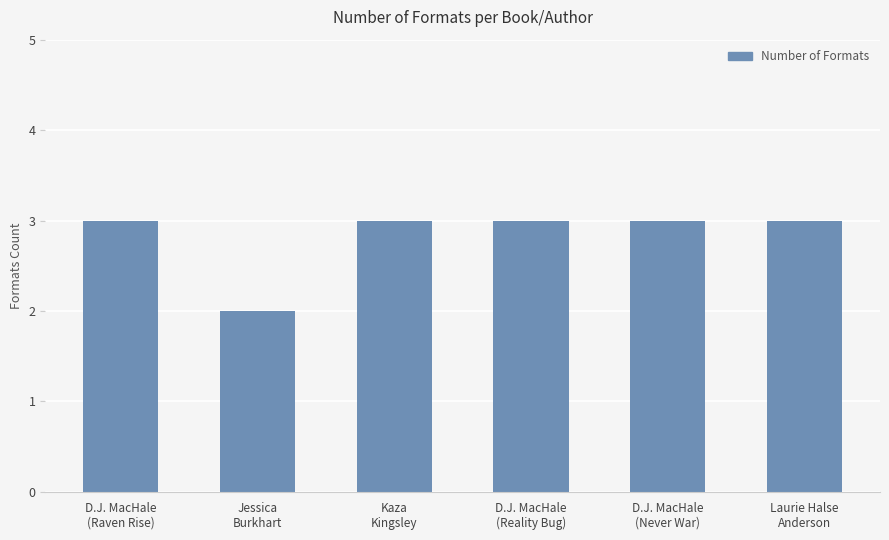

How many categories are shown in the chart?

6